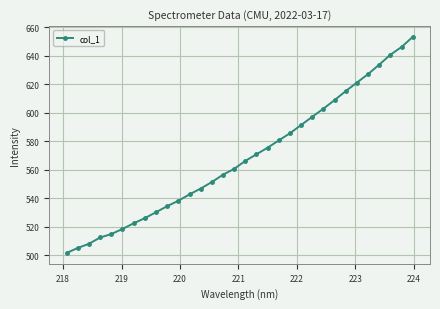

What is the value of the 29th point from the left?

633.7